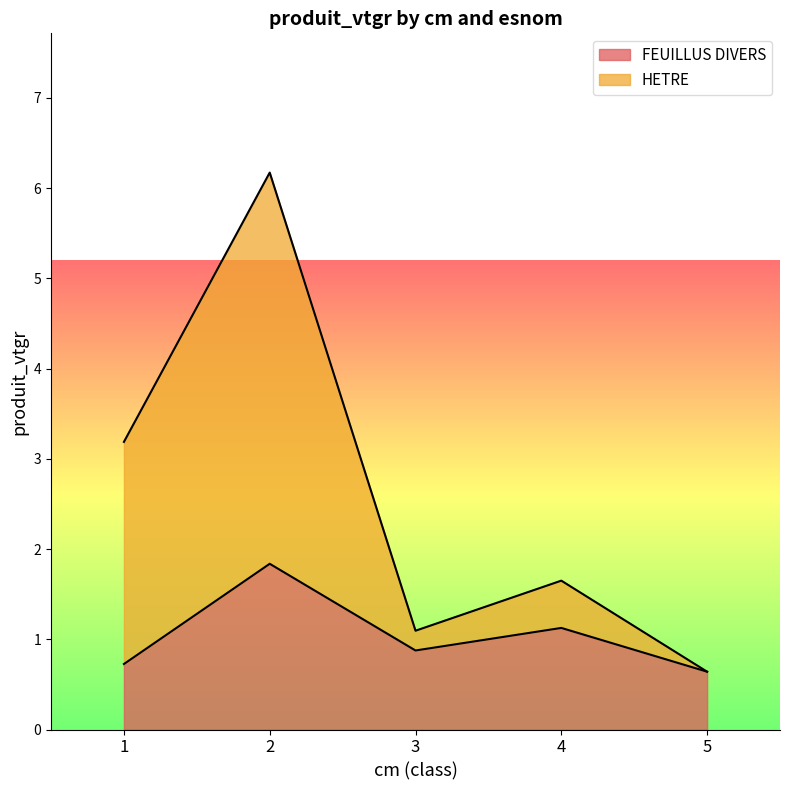

At which label does FEUILLUS DIVERS reach its minimum?

5